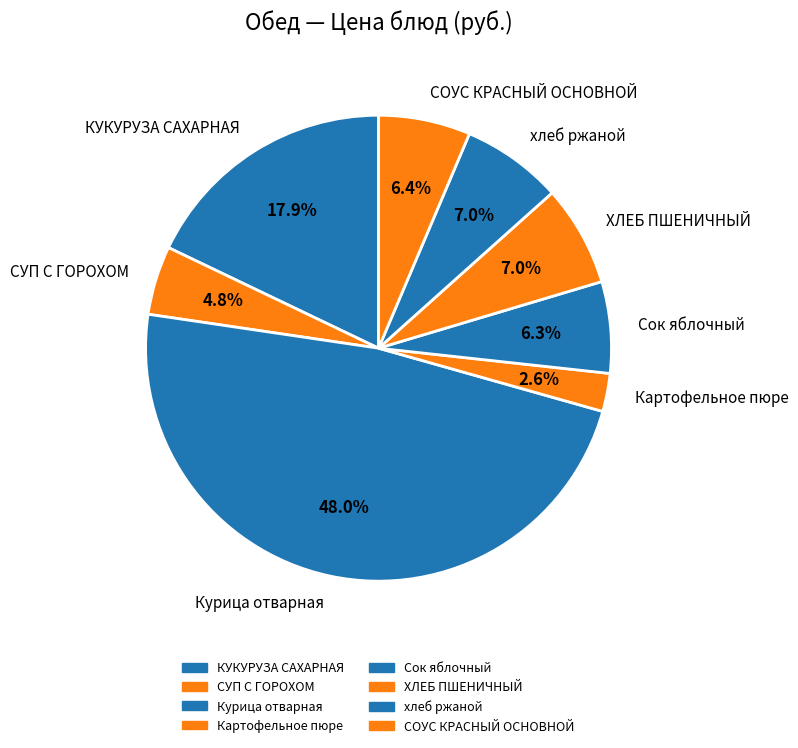

Combined, do КУКУРУЗА САХАРНАЯ and хлеб ржаной account for over 50%?

No